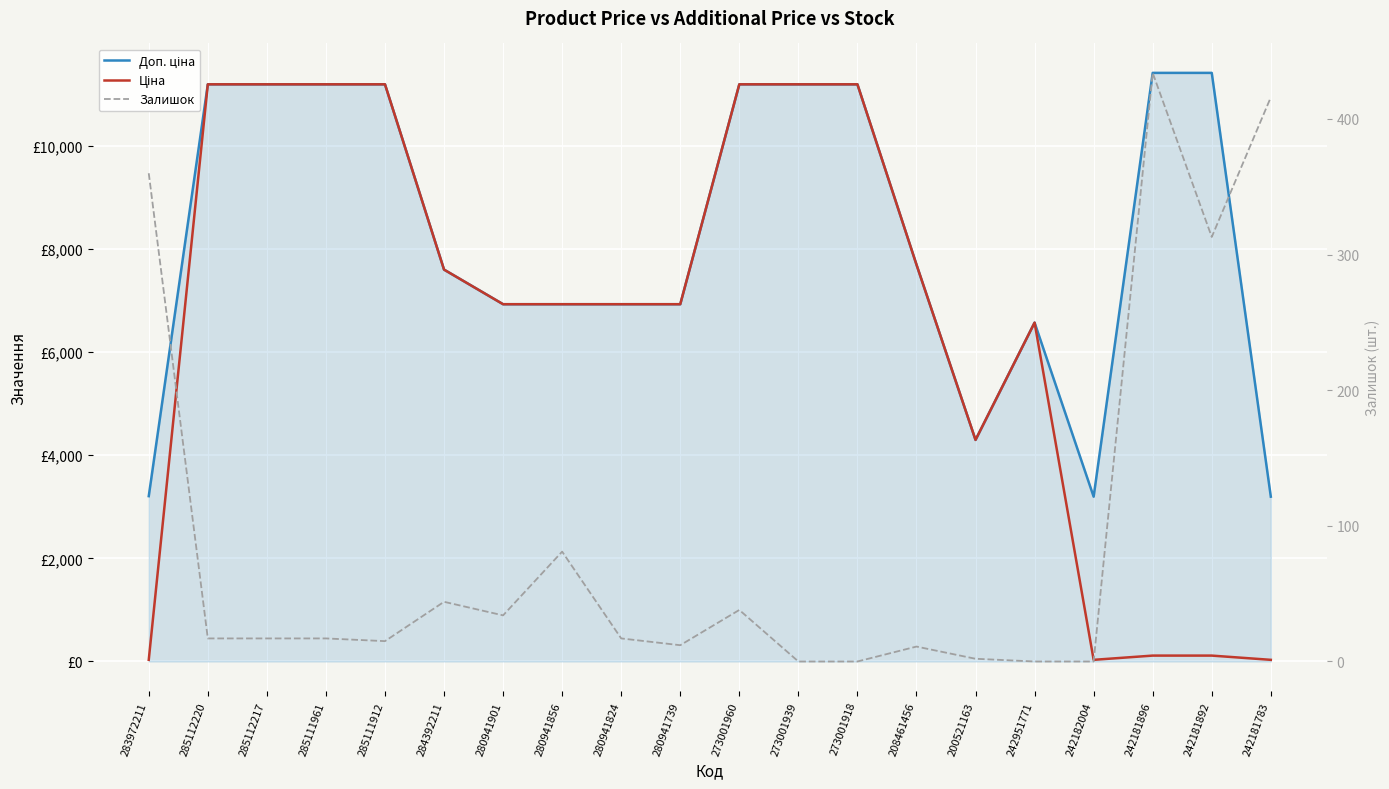

What is the difference between the maximum and minimum values in the Залишок series?

434.0